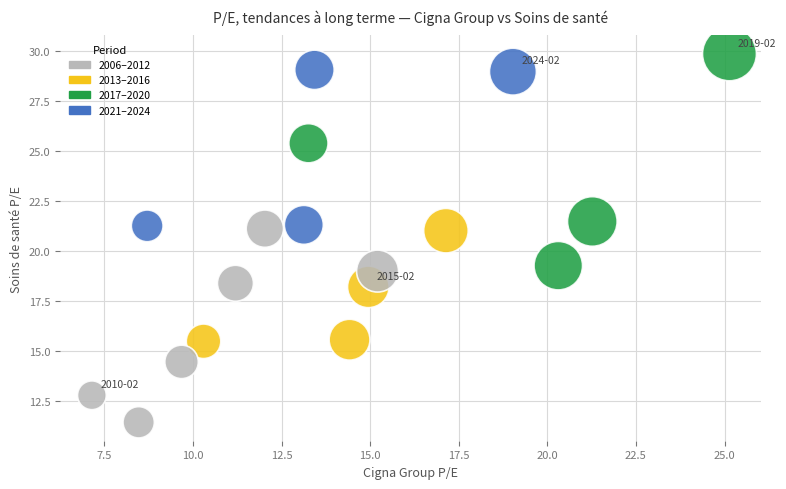

What Y value in the scatter plot is closest to 20?

19.3